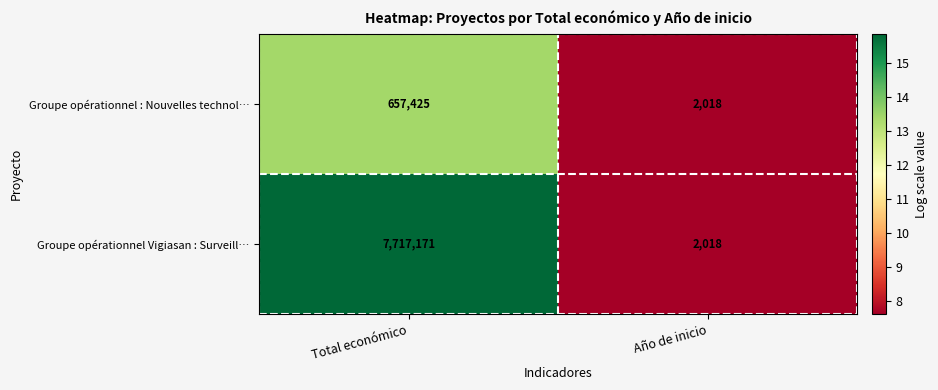

Reading left to right, transcribe all the data shown in this chart.

Groupe opérationnel : Nouvelles technol…: 657425	2018
Groupe opérationnel Vigiasan : Surveill…: 7717171	2018